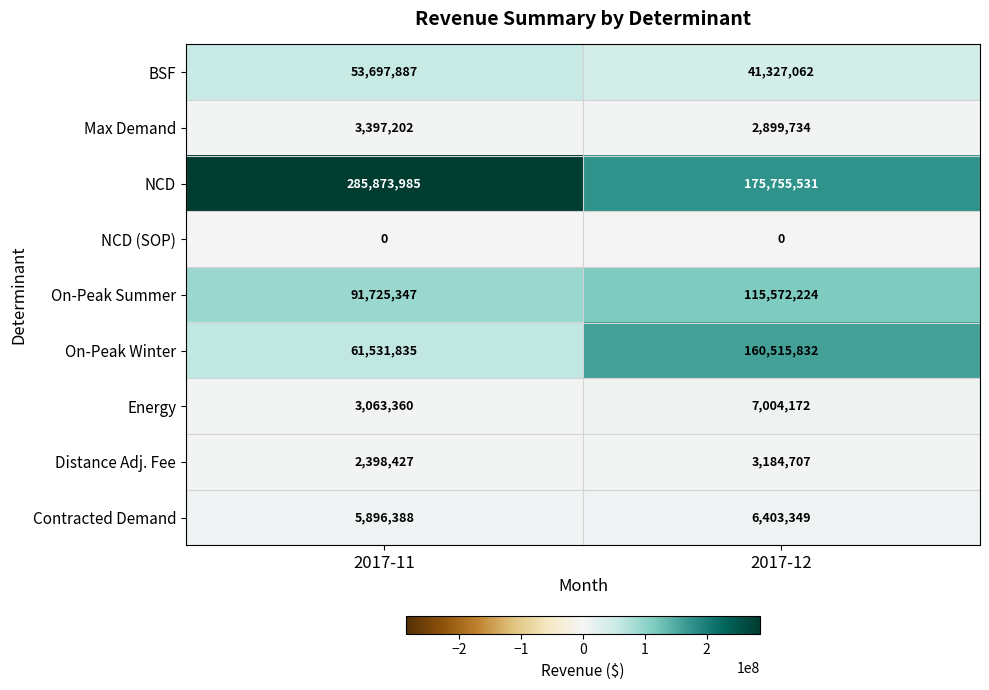

What is the spread (max minus min) of values at 2017-12?

175755531